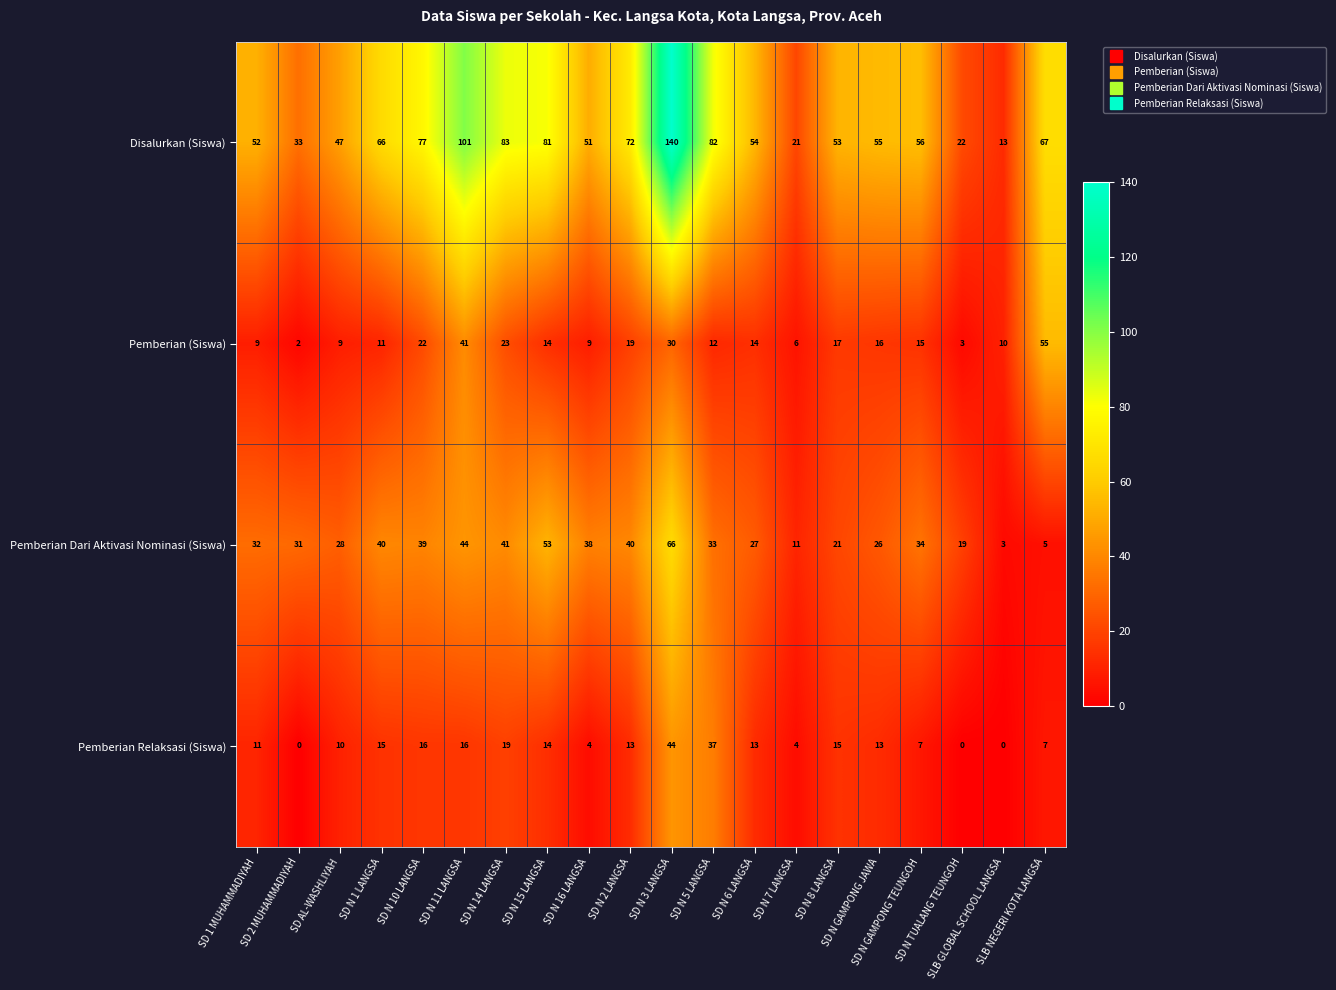

Which series has the largest total across all categories?

Disalurkan (Siswa)